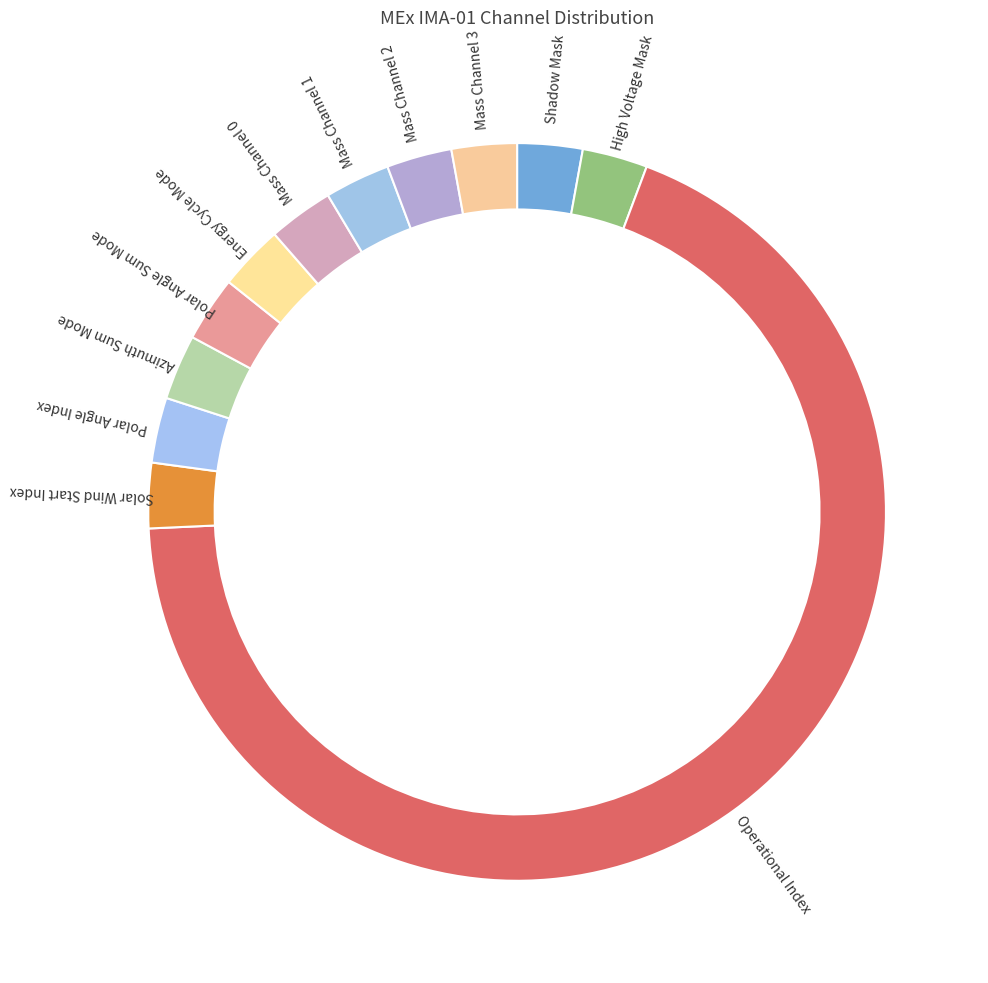

True or false: Operational Index accounts for 75% of the total.

False